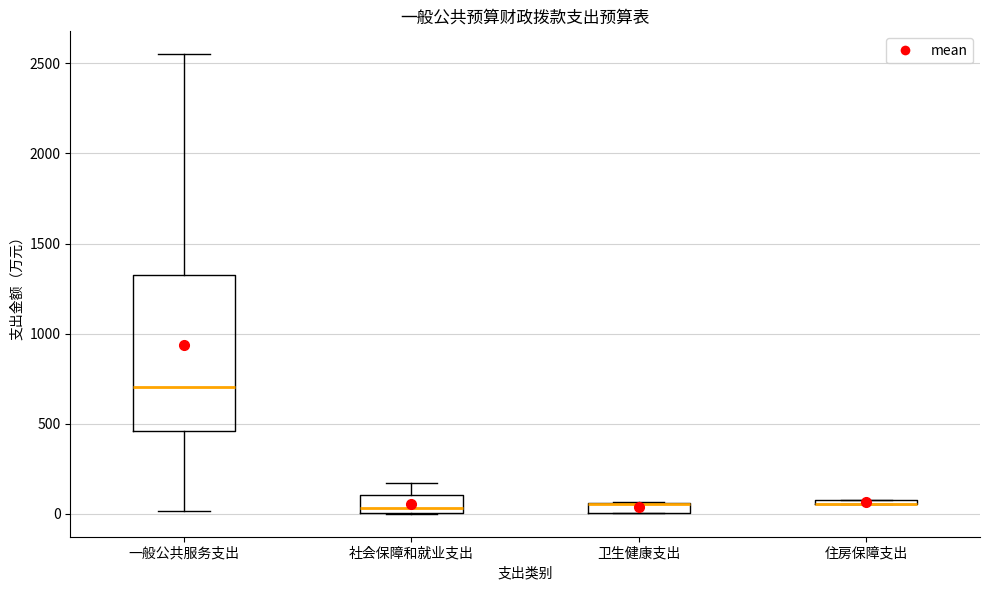

Comparing the boxes themselves (not the whiskers), which one is the tallest?

一般公共服务支出